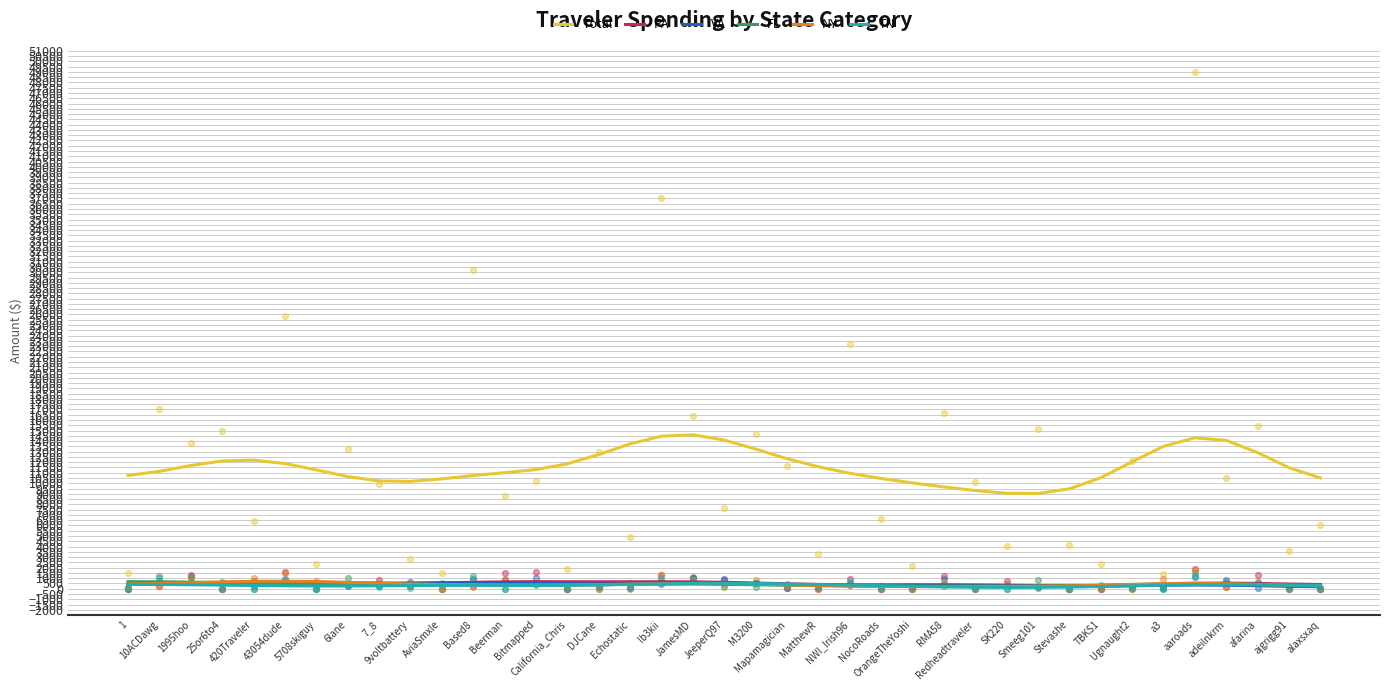

What is the total value across all series at Stevashe?

10687.3